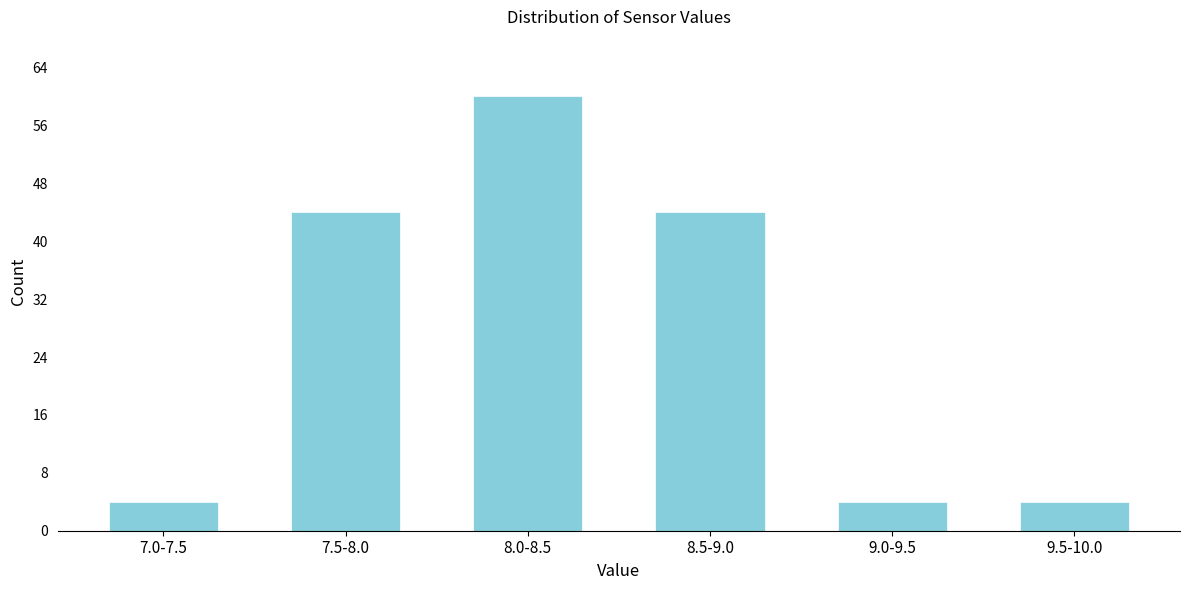

Reading left to right, list all the values displayed in this chart.

7.0-7.5=4	7.5-8.0=44	8.0-8.5=60	8.5-9.0=44	9.0-9.5=4	9.5-10.0=4